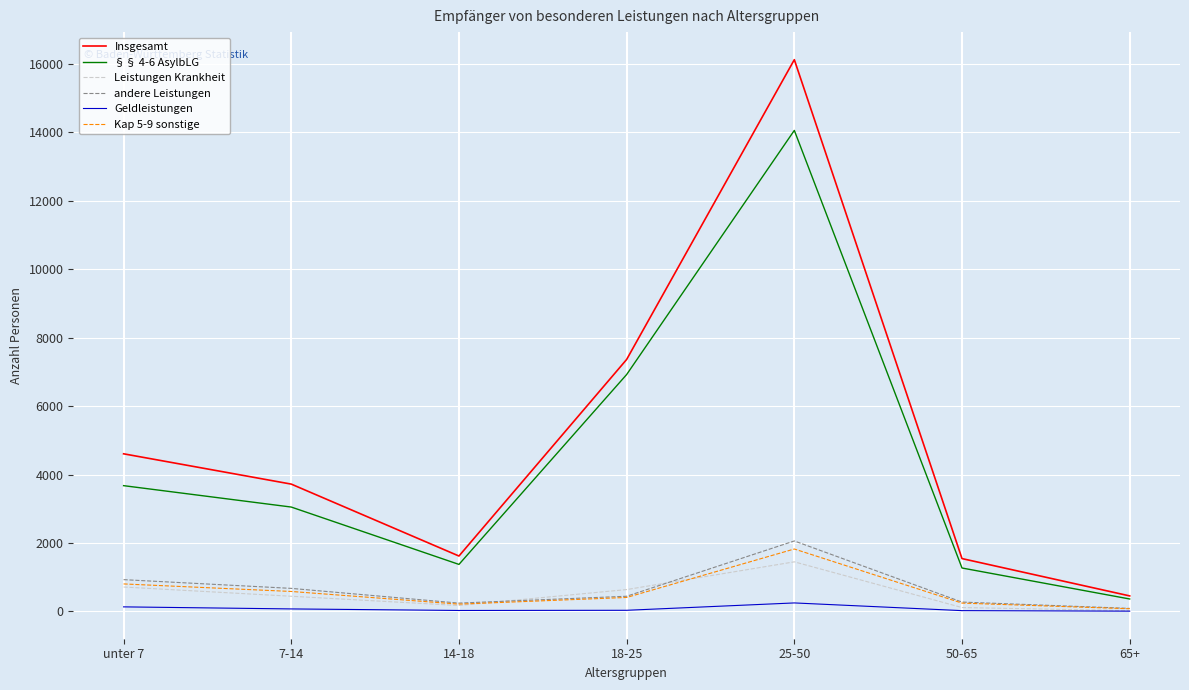

At which label does Geldleistungen first exceed 35?

unter 7